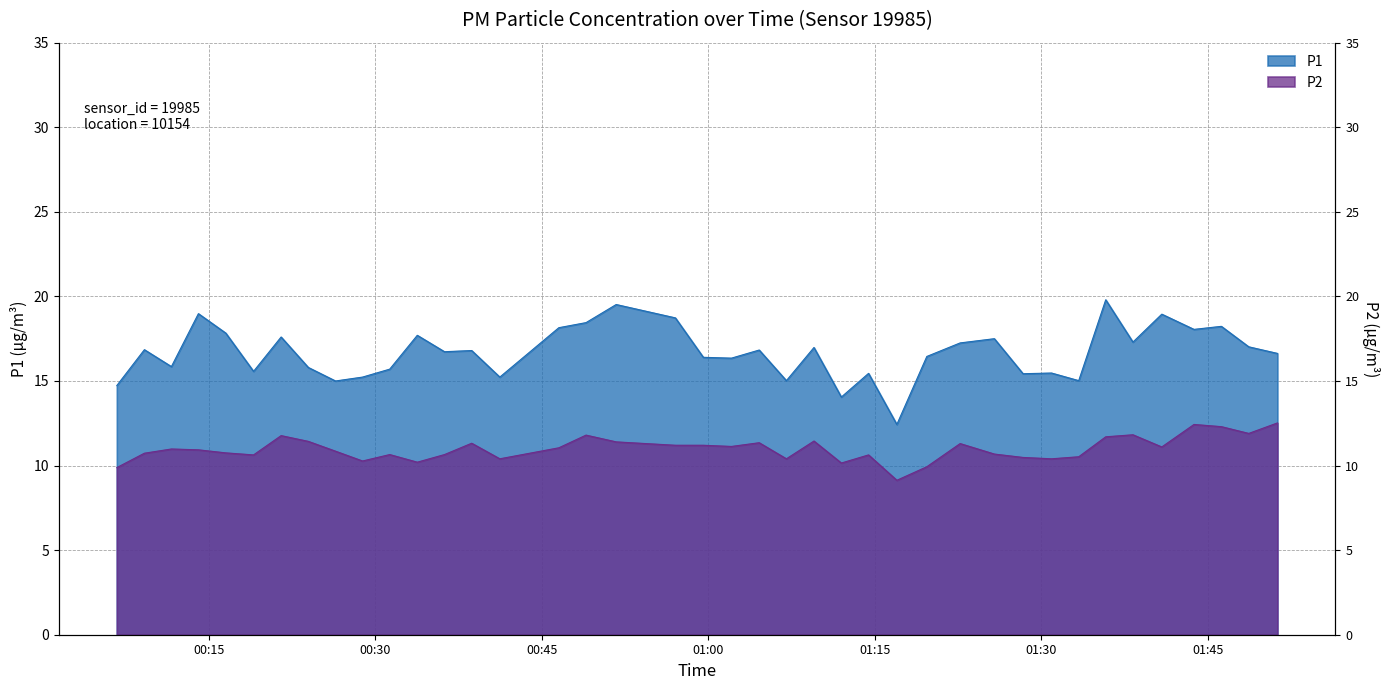

The value of P2 at 2022-08-20T00:57:03 is 11.2. True or false?

True